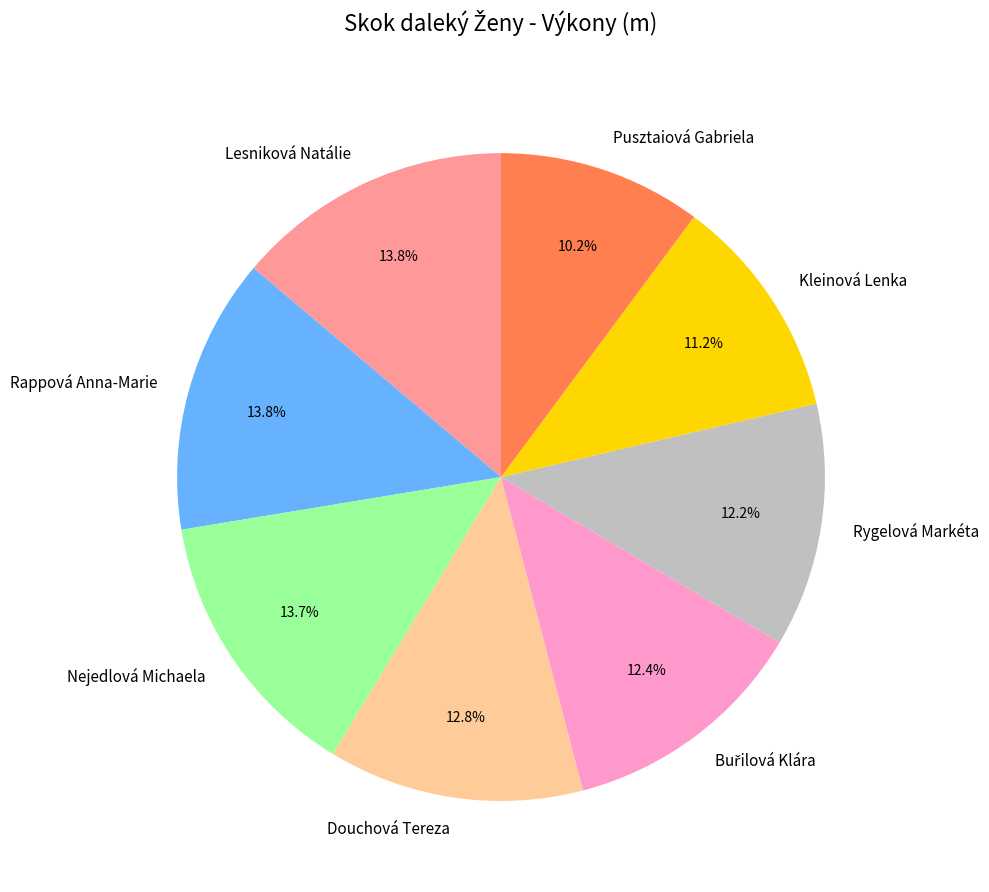

What percentage is the Pusztaiová Gabriela slice, to the nearest percent?

10%